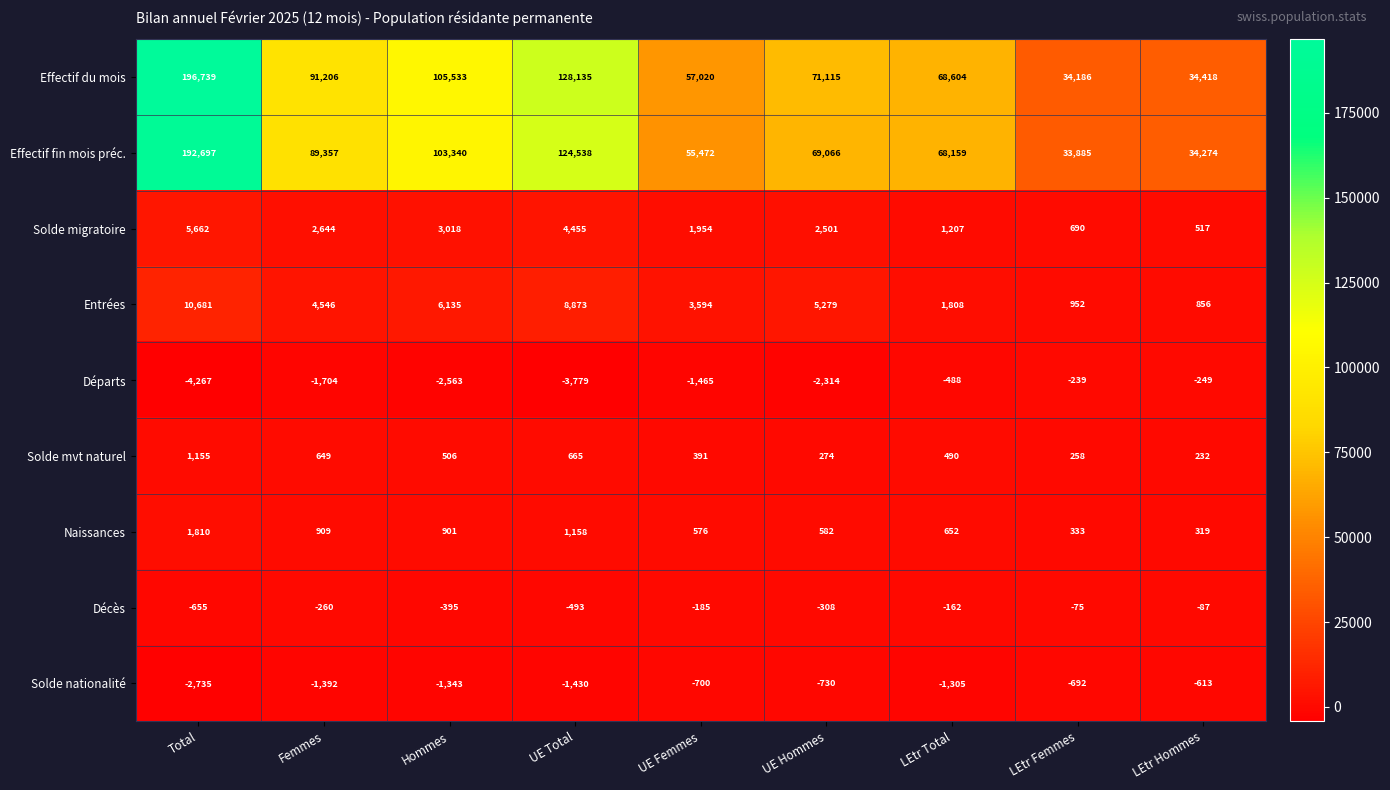

Is it true that Effectif fin mois préc. equals 10503 at LEtr Hommes?

False